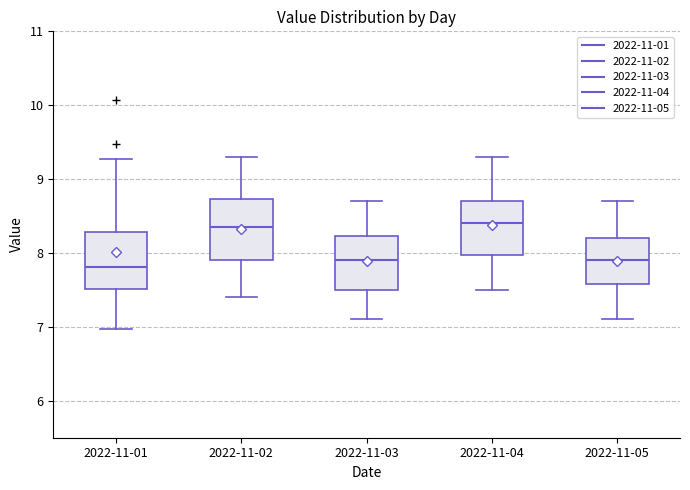

Where does the upper whisker of the box for 2022-11-05 end on the y-axis? The values are not printed on the chart, so give them approximately, as read against the axis.

8.7